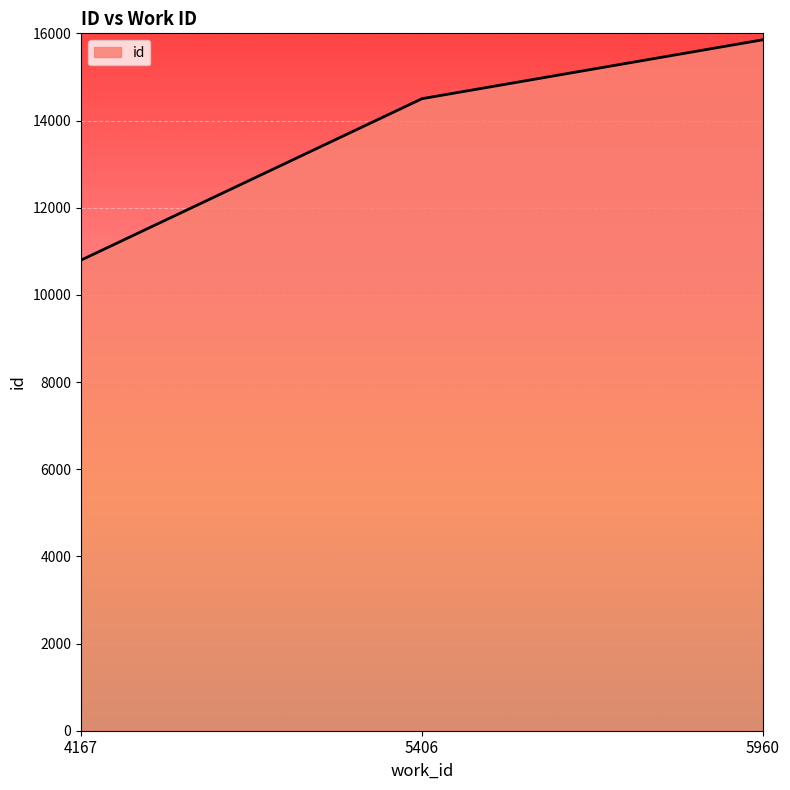

The chart shows a value of 6238 at 5960. True or false?

False